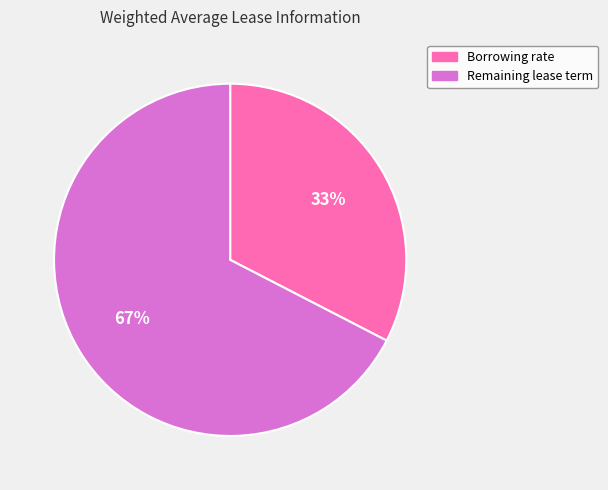

What is the smallest slice in the pie chart?

Weighted average borrowing rate